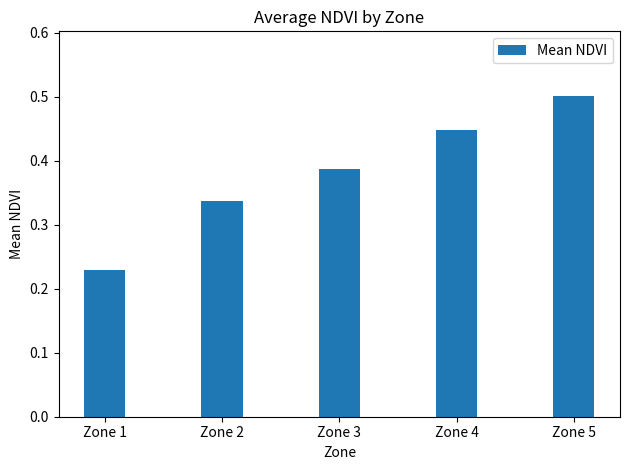

Does the chart contain any negative values?

No